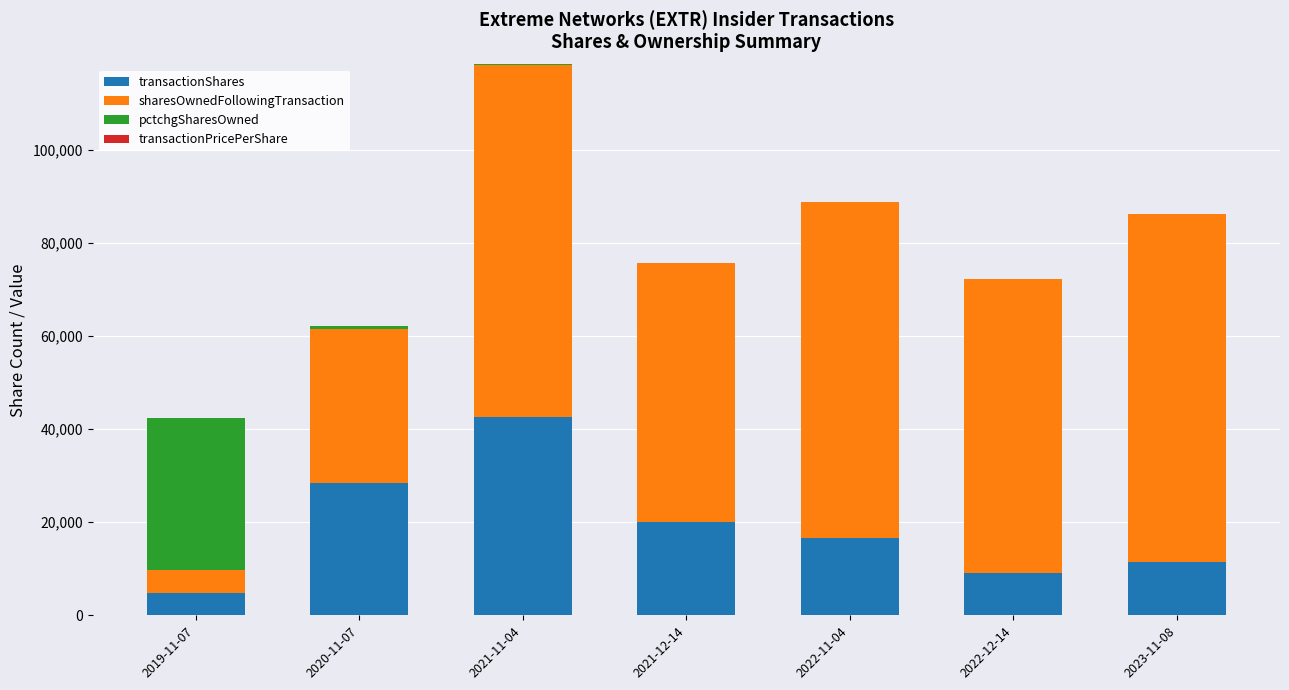

Which category has the highest value in the transactionShares series?

2021-11-04